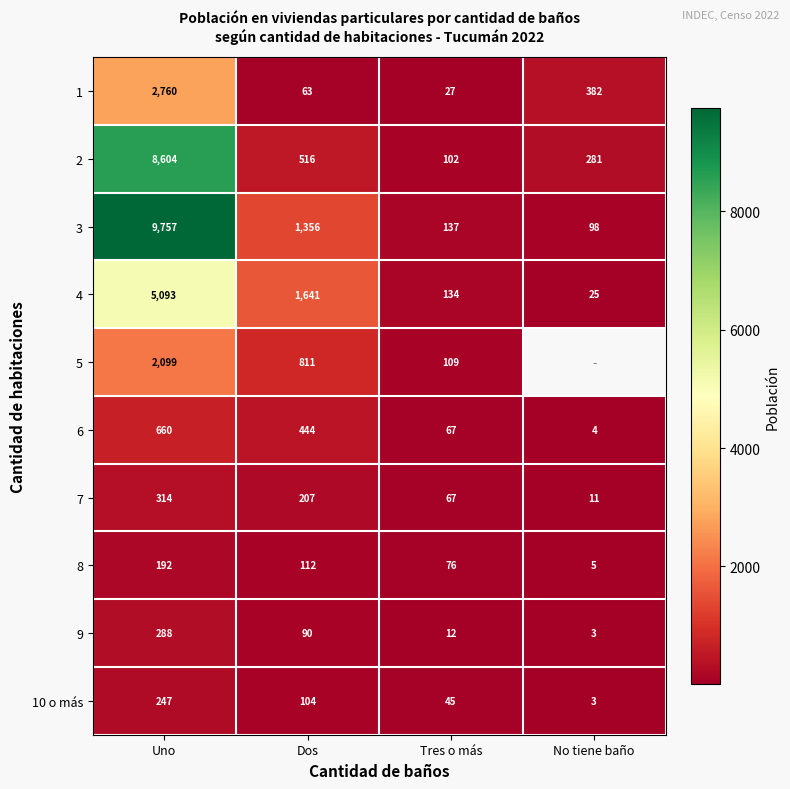

How many values in the 6 series are below 444?

2